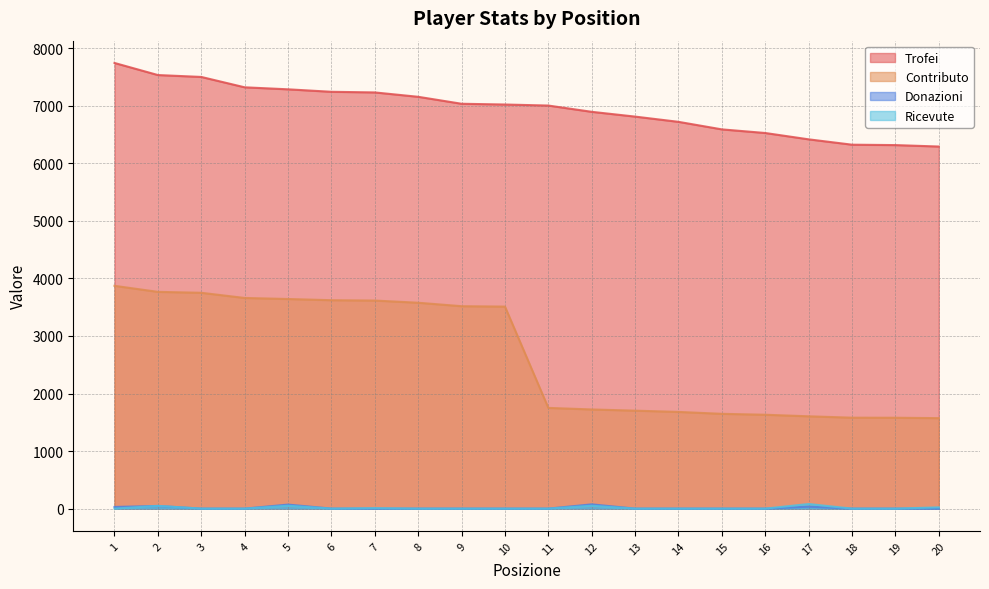

At which label does Contributo reach its peak?

1